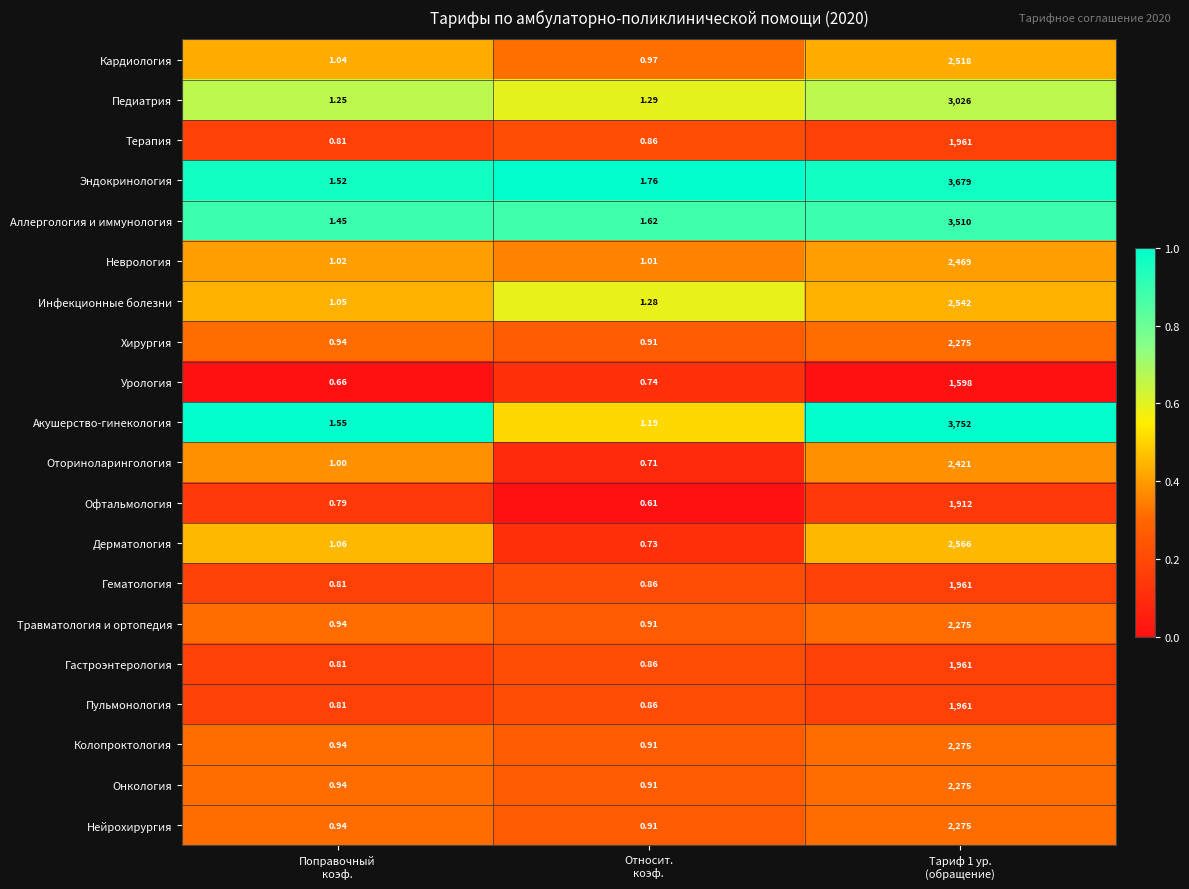

Which series has the largest range (max minus min)?

Акушерство-гинекология